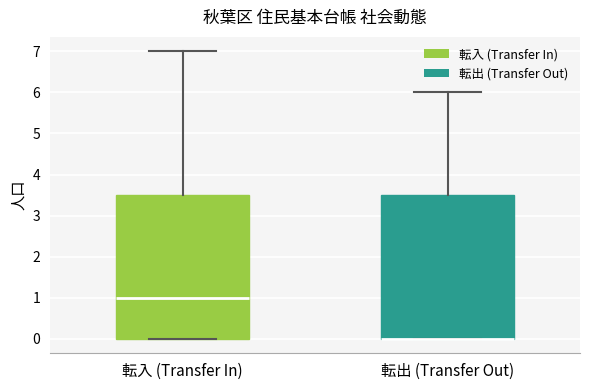

Reading left to right, read every box against the y-axis: the position of its median line, the range the box covers, and the ends of its whiskers. The values are not printed on the chart, so give them approximately, as read against the axis.

転入 (Transfer In): median 1.0, box 0.0 to 3.5, whiskers 0.0 to 7.0
転出 (Transfer Out): median 0.0 (drawn on the box's lower edge), box 0.0 to 3.5, whiskers 0.0 to 6.0